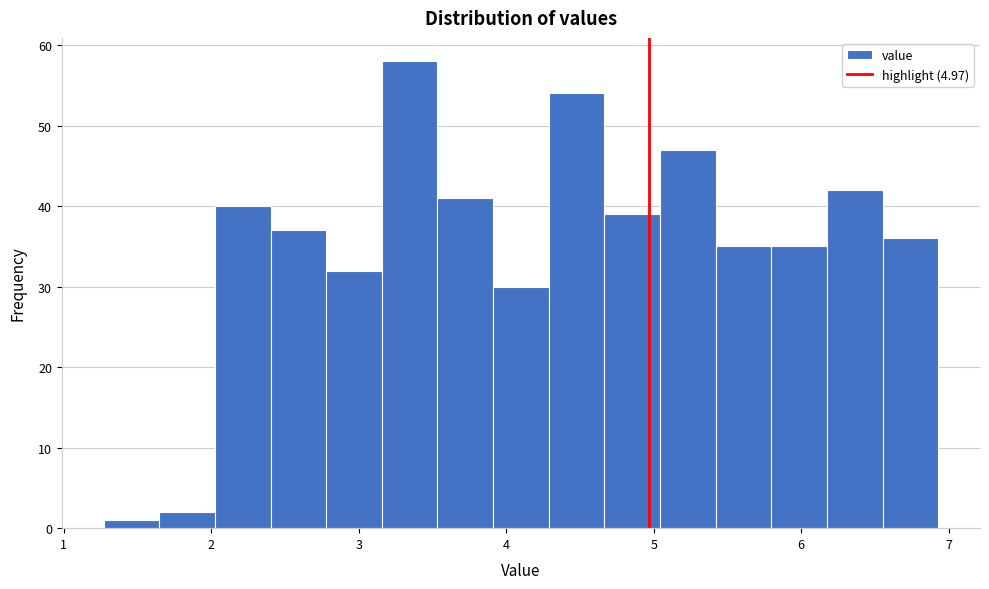

Read against the x-axis, roughly where is the centre of the tallest bar?

3.3